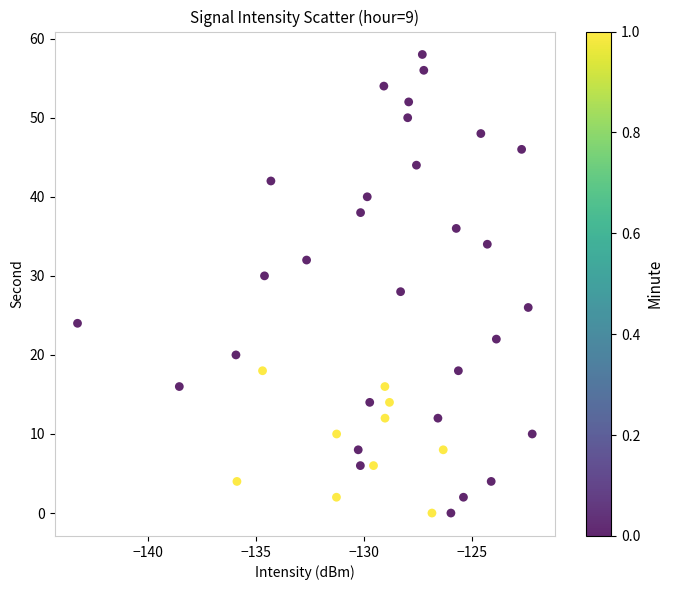

What is the range of Y values (max minus min)?

58